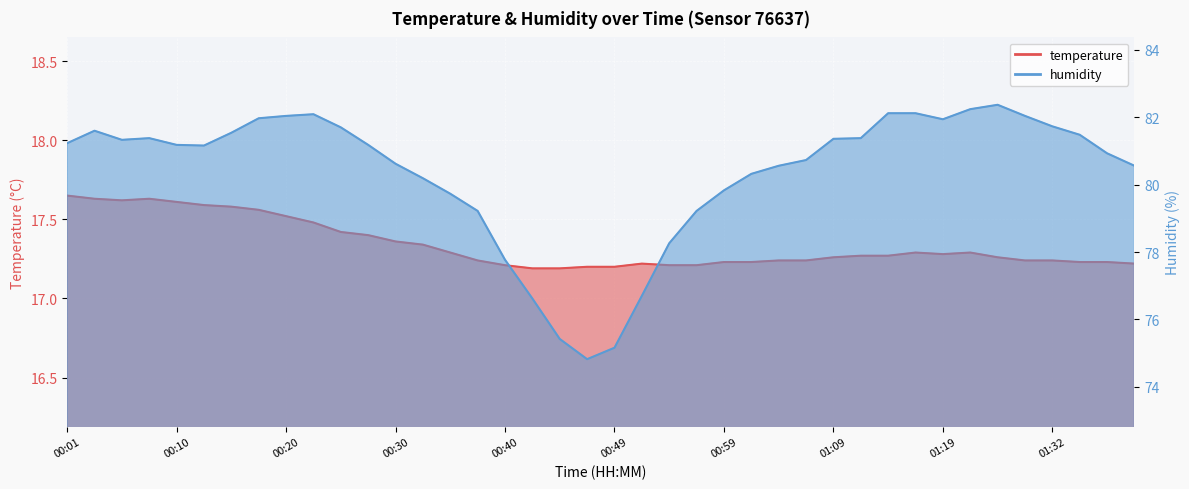

What is the sum of all humidity values?

3213.8